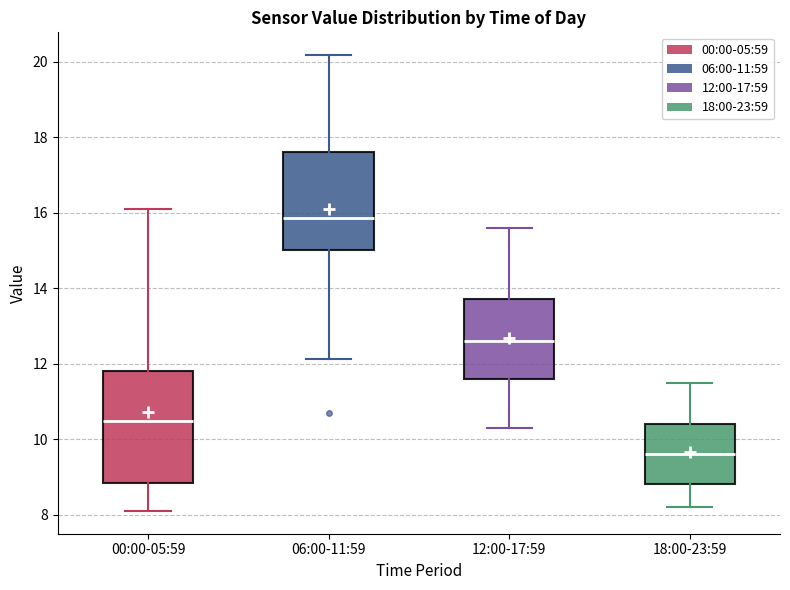

Reading left to right, transcribe this box plot: for each box, give where its median line is, the range the box spans, and where its two whiskers end, as read against the y-axis. The values are not printed on the chart, so give them approximately, as read against the axis.

00:00-05:59: median 10.4, box 8.8 to 11.8, whiskers 8.2 to 16.2
06:00-11:59: median 15.8, box 15.0 to 17.6, whiskers 12.2 to 20.2
12:00-17:59: median 12.6, box 11.6 to 13.8, whiskers 10.4 to 15.6
18:00-23:59: median 9.6, box 8.8 to 10.4, whiskers 8.2 to 11.6